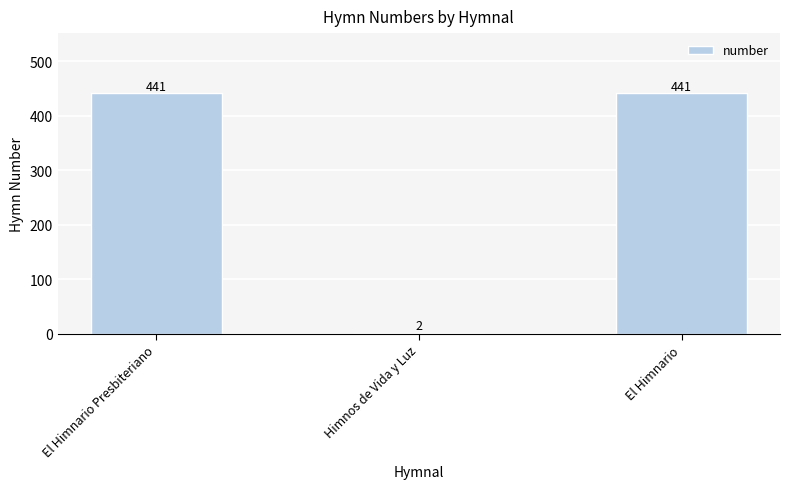

What is the average value?

295